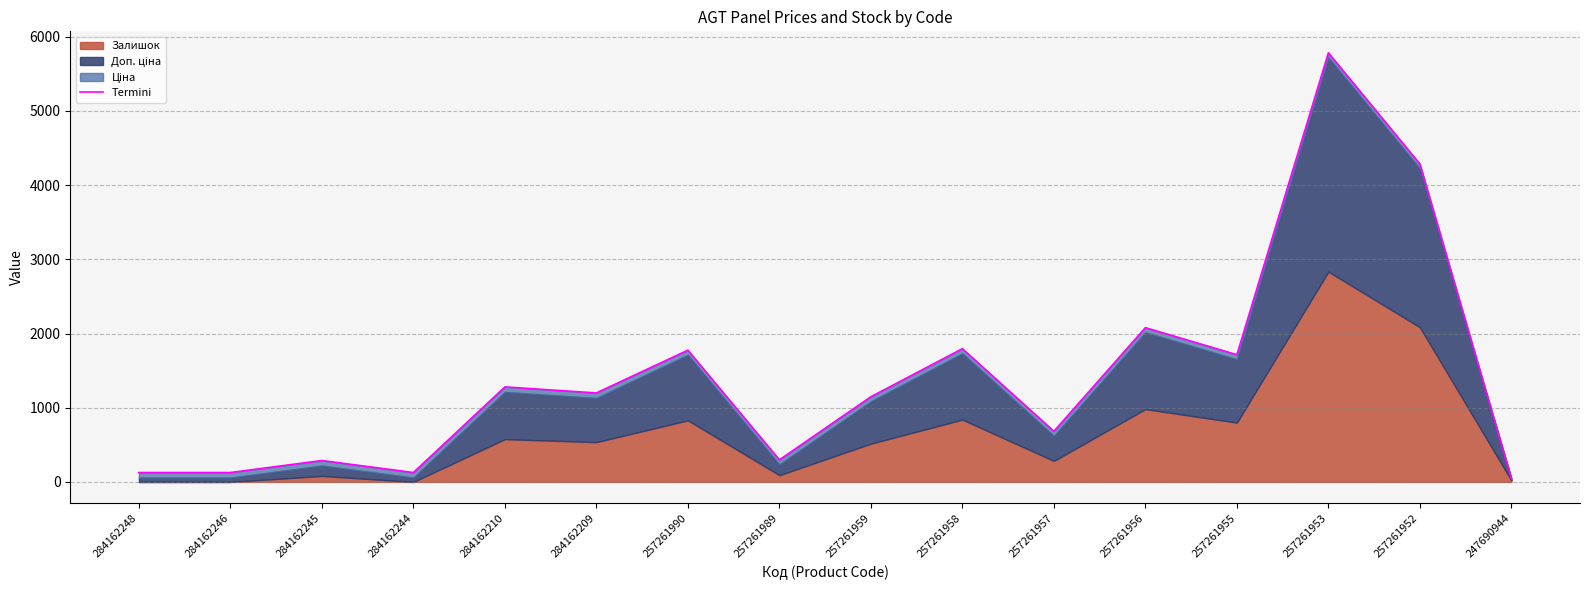

Which has a higher value, 257261956 or 284162209?

257261956